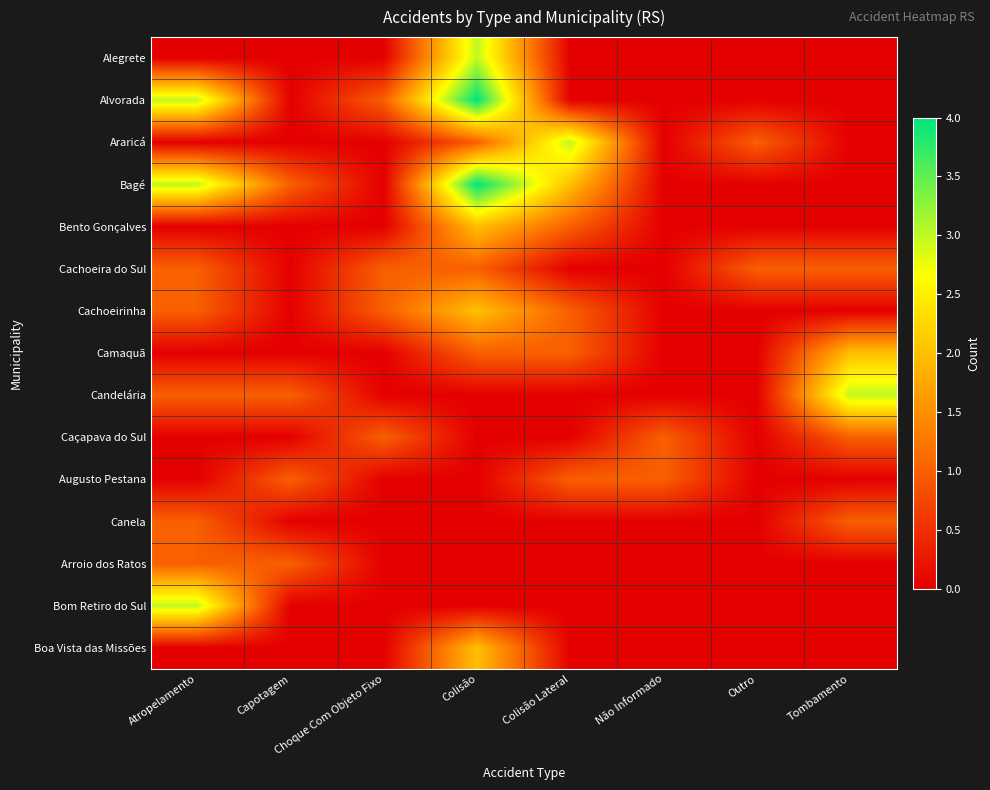

Between Tombamento and Colisão Lateral, which is larger?

Tombamento